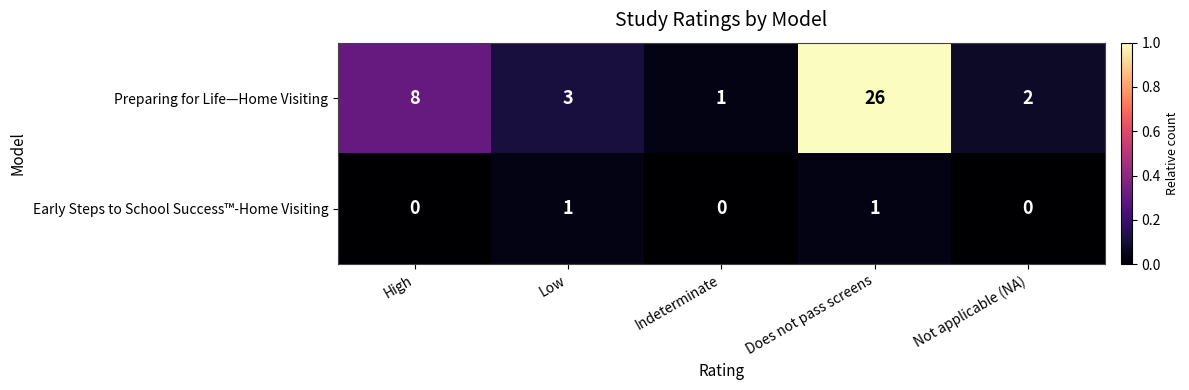

Count the Early Steps to School Success™-Home Visiting values in the range 0 to 1.

5